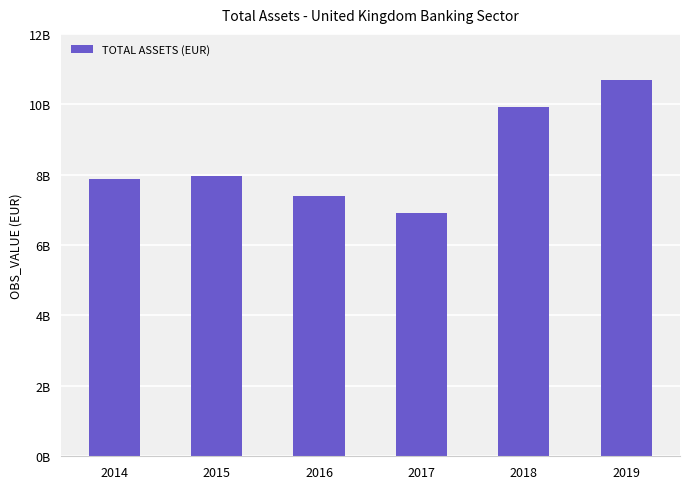

The value at 2019 is 10700852161.0. True or false?

True